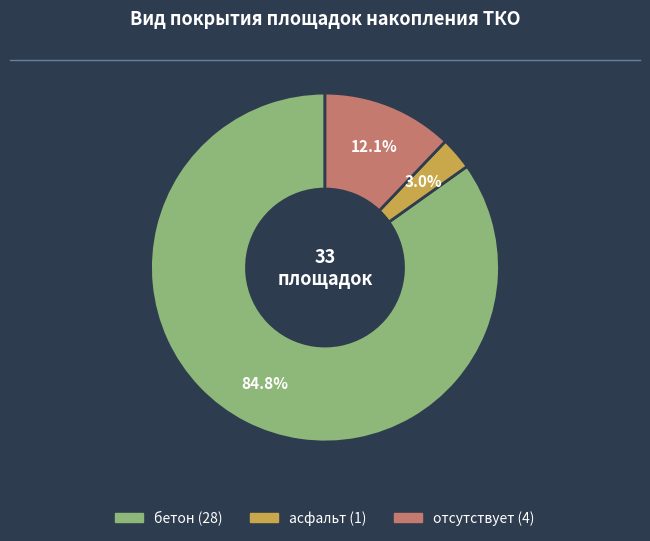

Is it true that бетон is 85% of the pie?

True